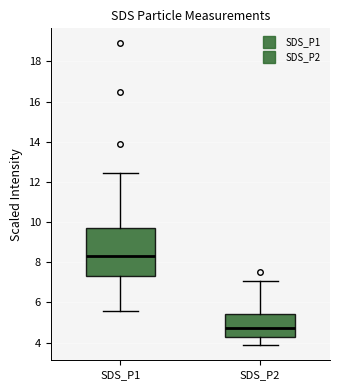

Which box's median line is the highest?

SDS_P1